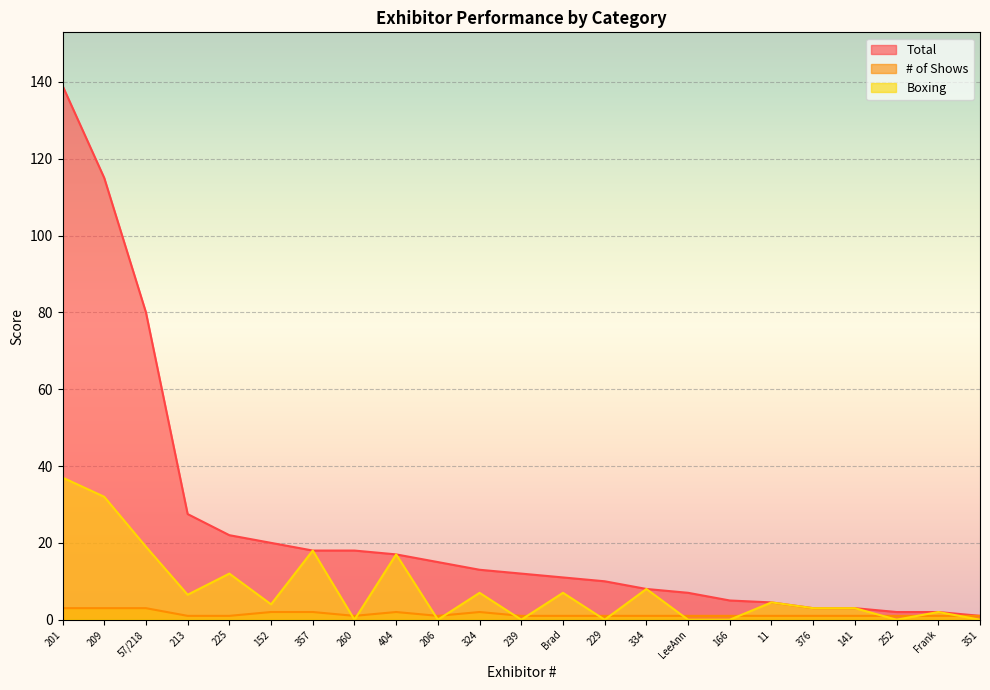

Where is the first local minimum for Boxing?

213